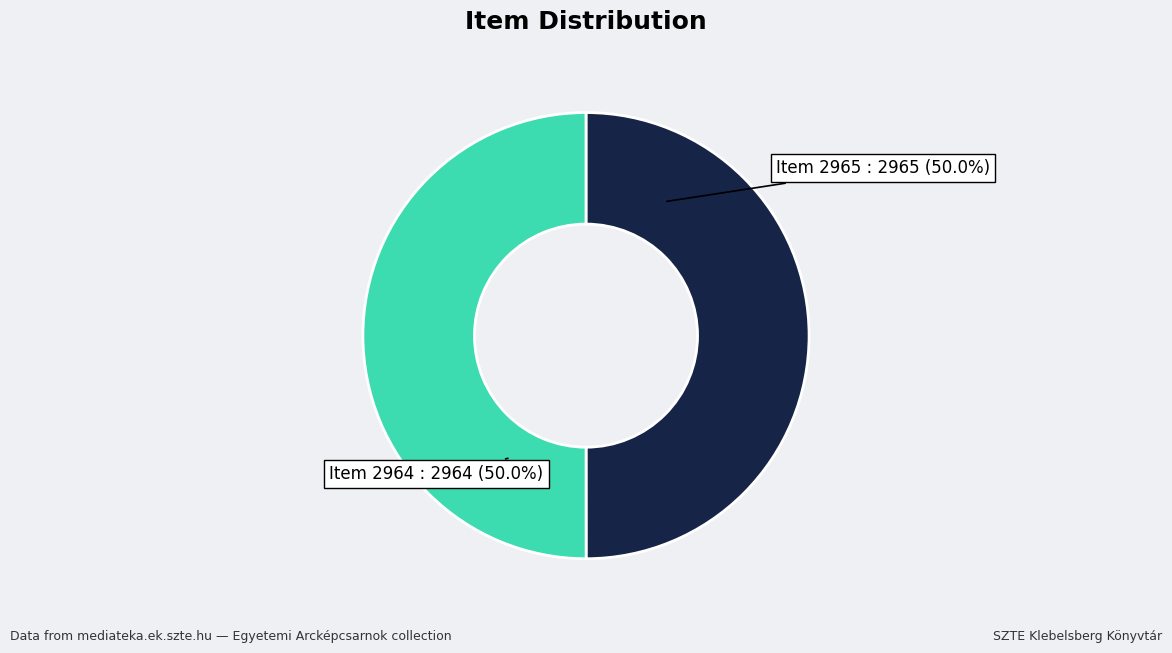

Count the number of slices in the pie.

2